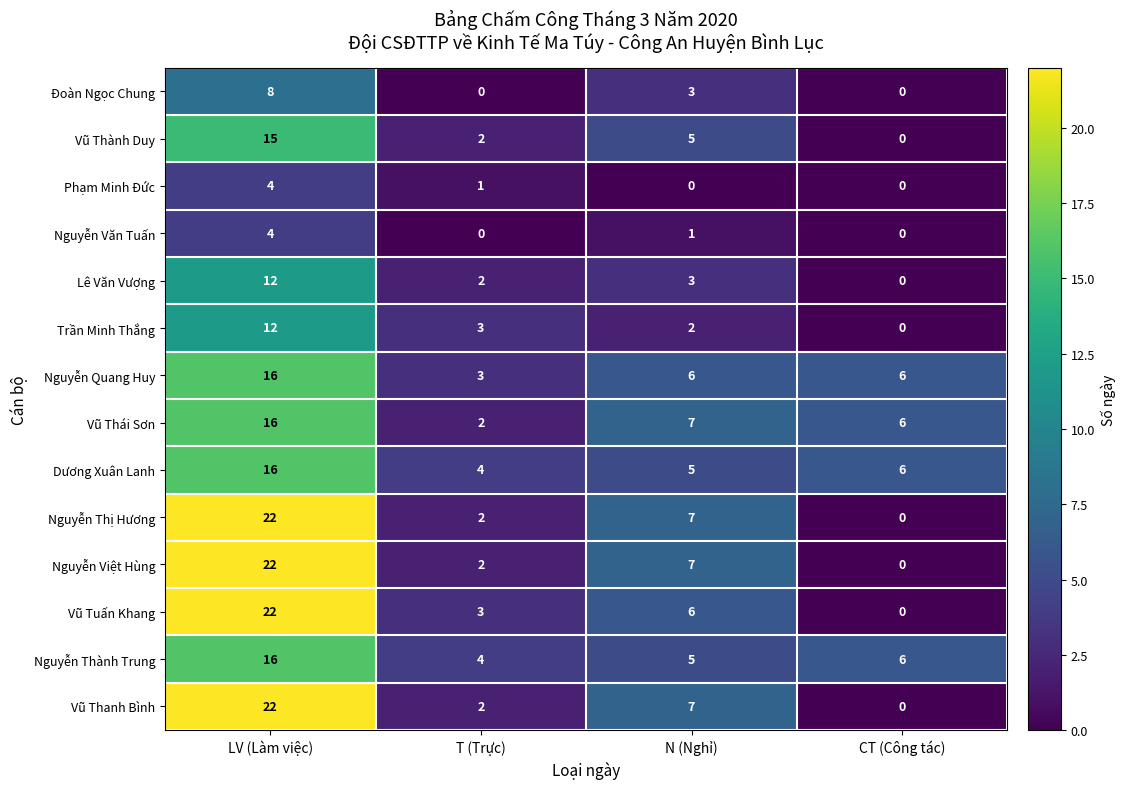

The value of Vũ Thành Duy at T (Trực) is 3. True or false?

False